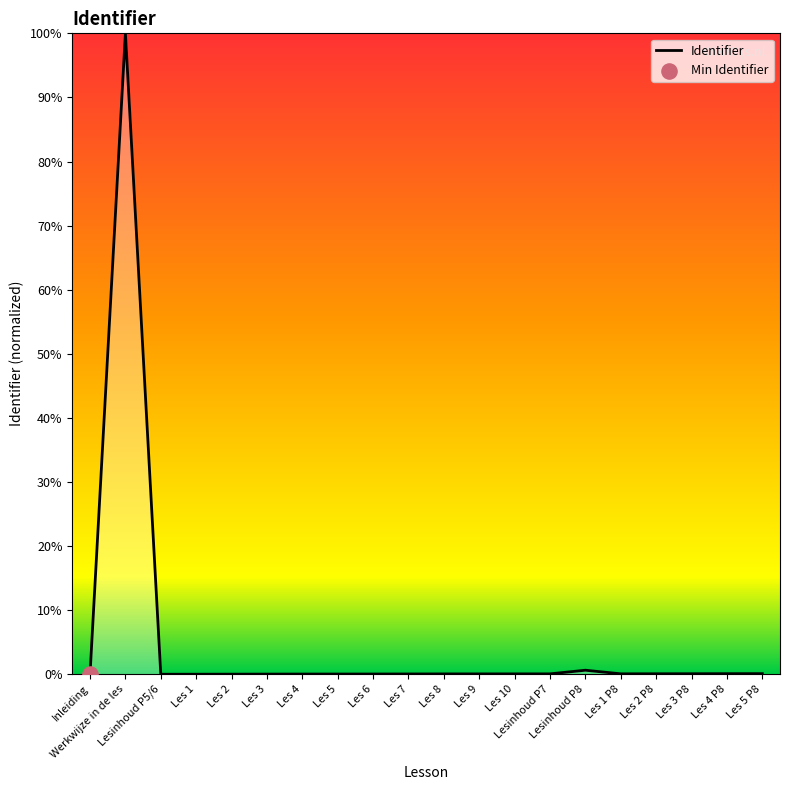

What is the greatest value displayed?

100.0